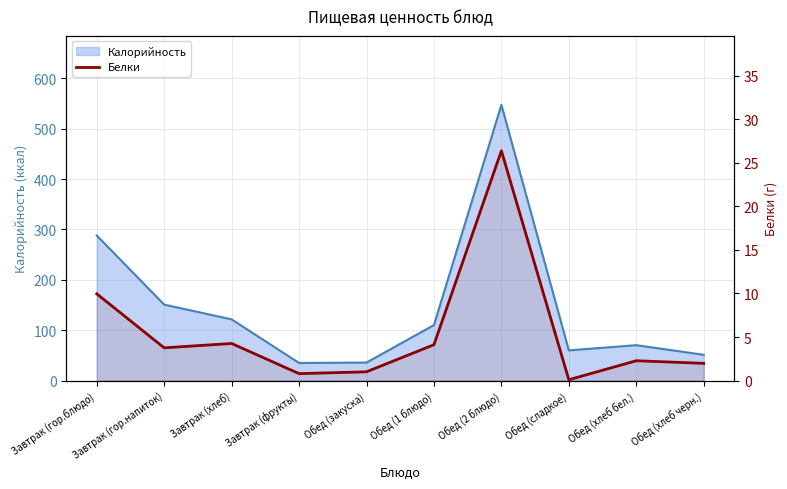

Where does the data first go above 3?

Завтрак (гор.блюдо)